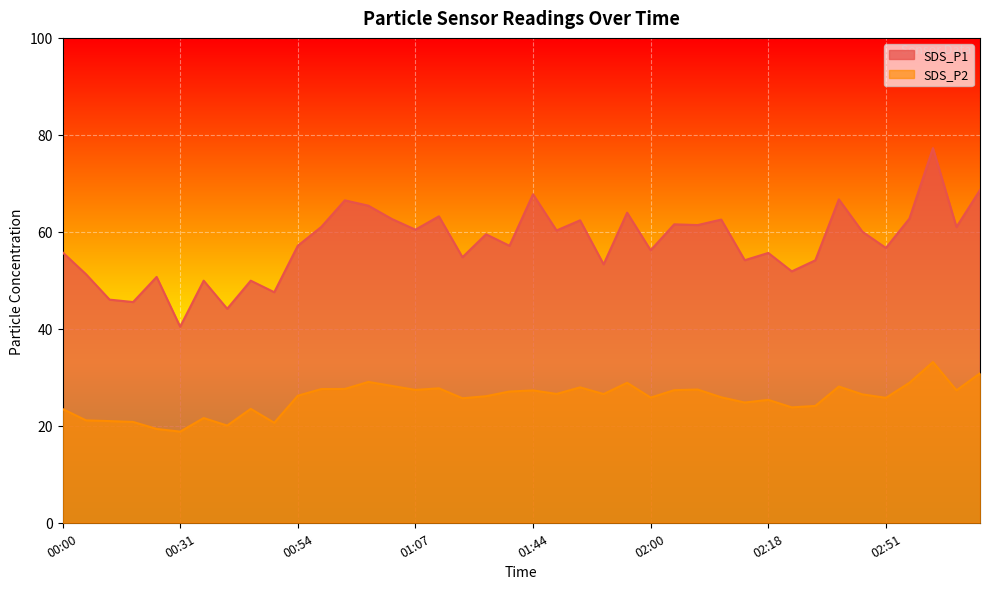

True or false: SDS_P1 and SDS_P2 cross at least once.

False